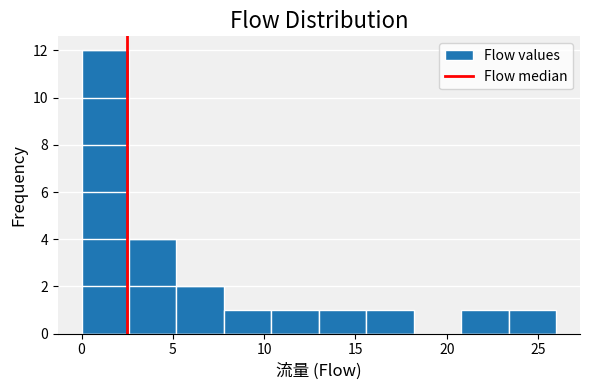

Reading left to right, list every bar in this chart as the range it spans on the x-axis followed by its height. Neither the bar edges nor the heights are printed on the chart, so give them approximately, as read against the axes.

0.0 to 2.6: 12
2.6 to 5.2: 4
5.2 to 7.8: 2
7.8 to 10.4: 1
10.4 to 13.0: 1
13.0 to 15.6: 1
15.6 to 18.2: 1
18.2 to 20.8: 0
20.8 to 23.4: 1
23.4 to 26.0: 1